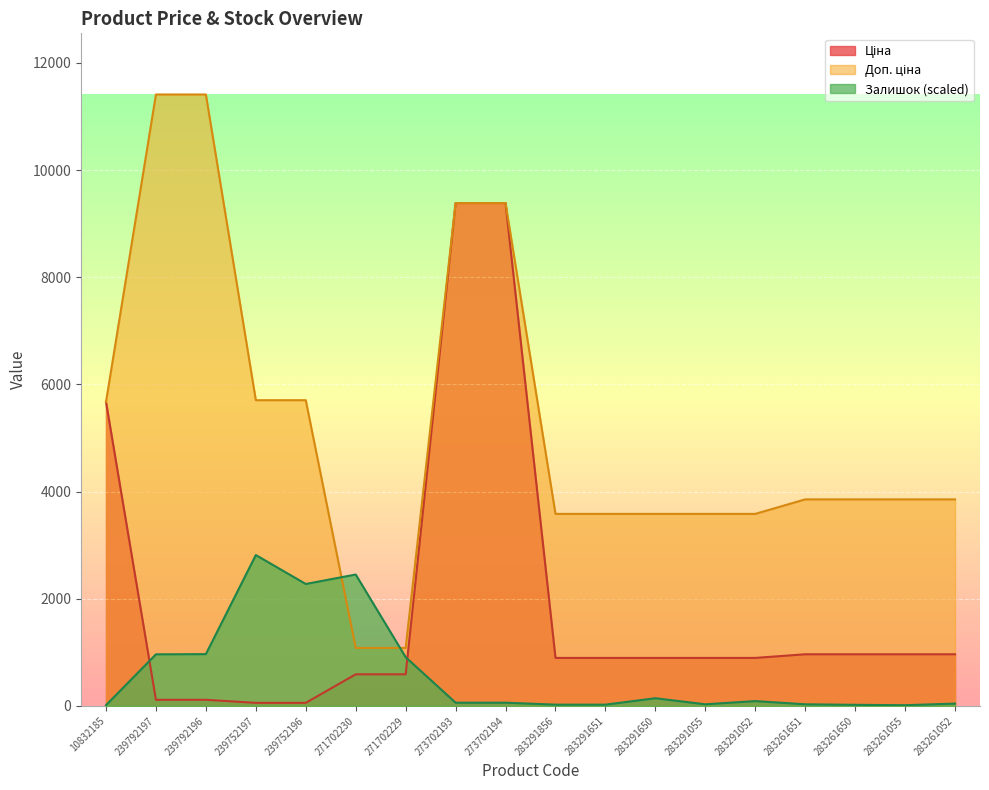

What is the value of the Залишок point at the 7th from the left?

909.5